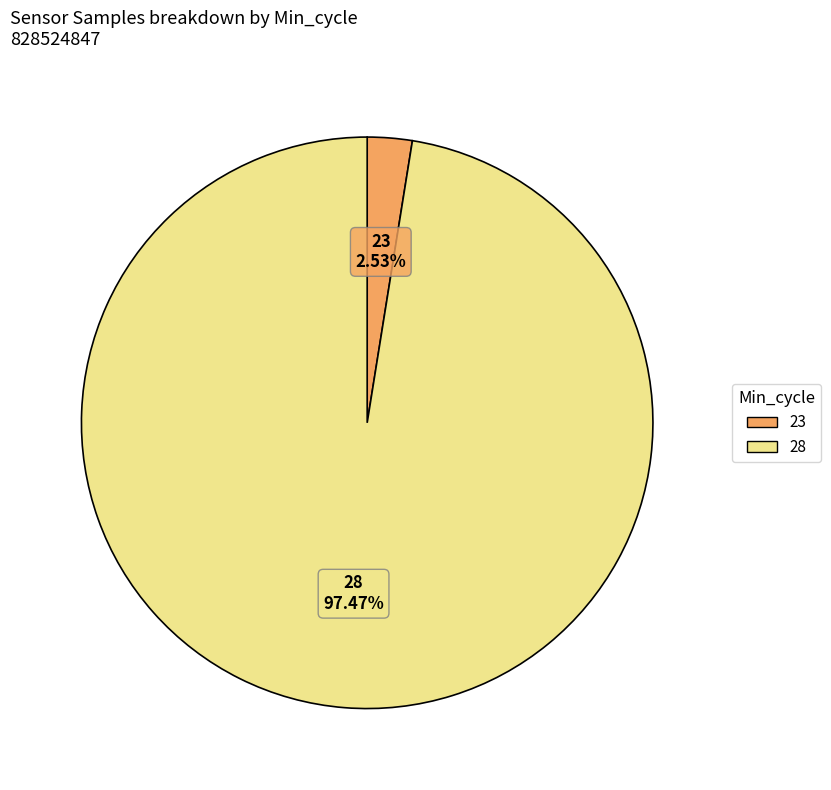

Is there any slice that represents more than half of the pie?

Yes